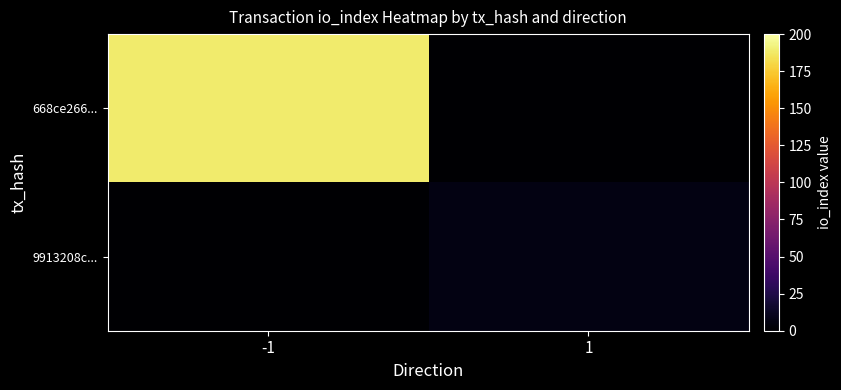

Between 1 and -1, which is larger?

-1